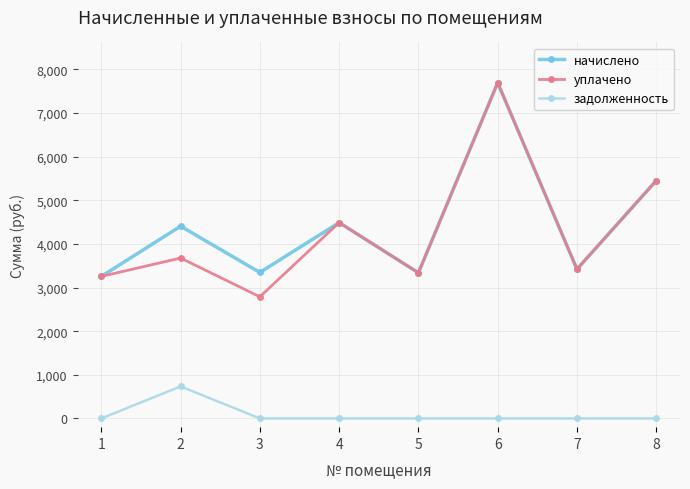

What is the sum of the начислено values at 7 and 3?

6764.8